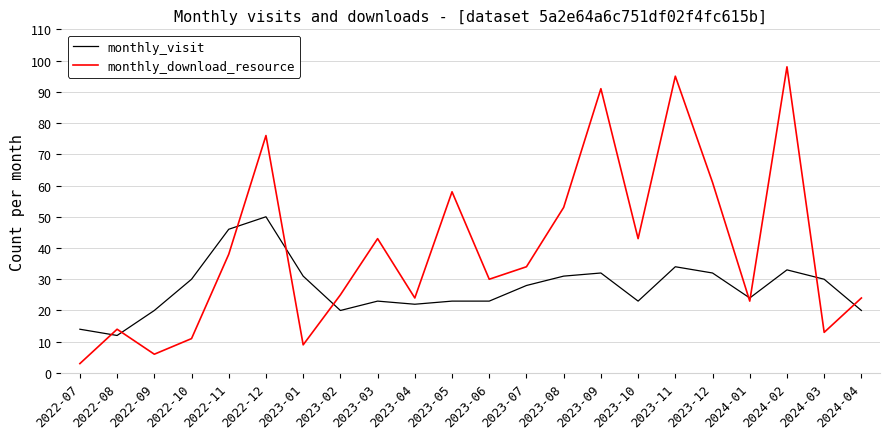

Reading left to right, list all the values displayed in this chart.

monthly_visit: 2022-07=14	2022-08=12	2022-09=20	2022-10=30	2022-11=46	2022-12=50	2023-01=31	2023-02=20	2023-03=23	2023-04=22	2023-05=23	2023-06=23	2023-07=28	2023-08=31	2023-09=32	2023-10=23	2023-11=34	2023-12=32	2024-01=24	2024-02=33	2024-03=30	2024-04=20
monthly_download_resource: 2022-07=3	2022-08=14	2022-09=6	2022-10=11	2022-11=38	2022-12=76	2023-01=9	2023-02=25	2023-03=43	2023-04=24	2023-05=58	2023-06=30	2023-07=34	2023-08=53	2023-09=91	2023-10=43	2023-11=95	2023-12=61	2024-01=23	2024-02=98	2024-03=13	2024-04=24